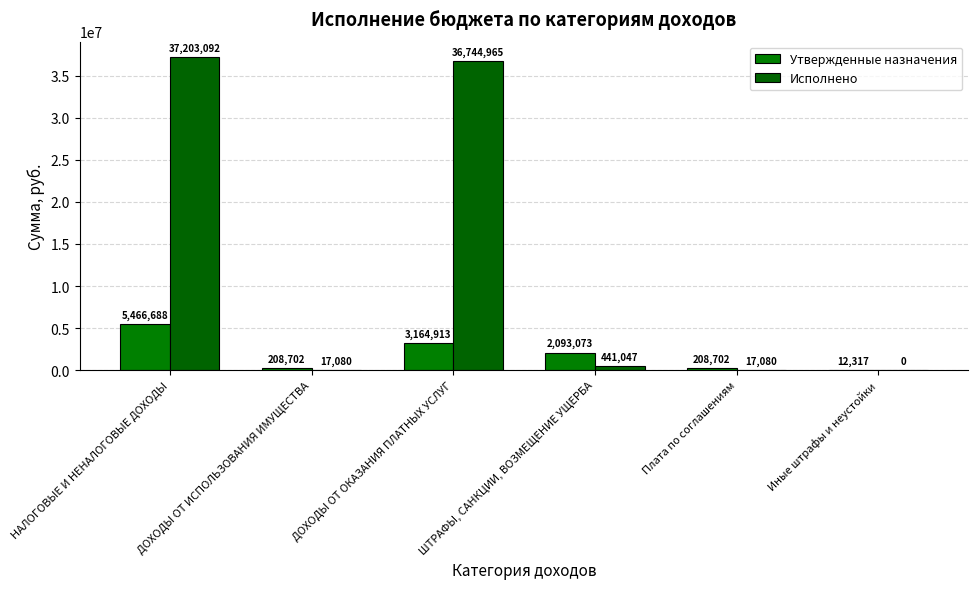

How many groups of bars are there?

6